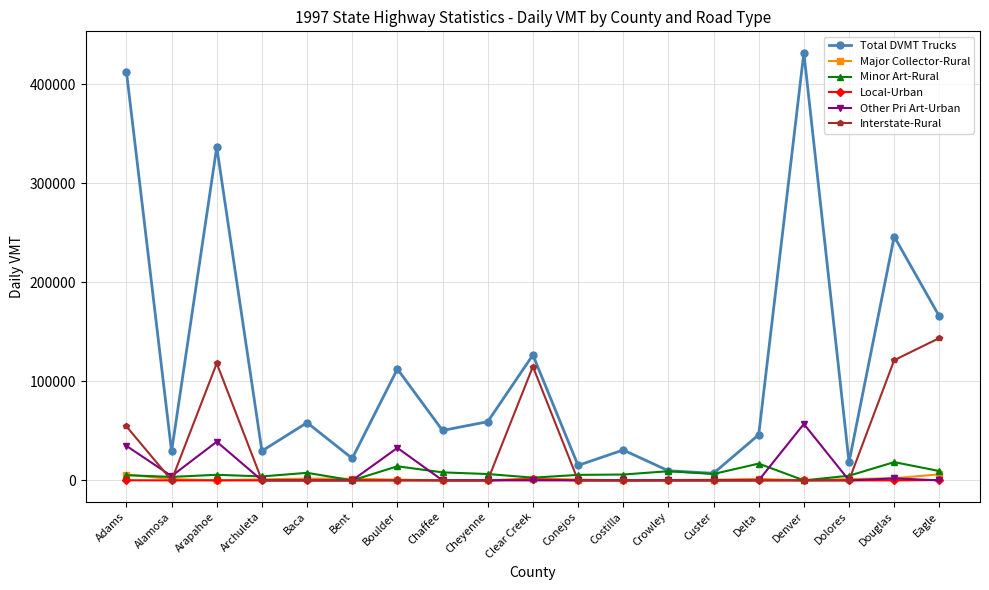

Which category has the highest value across all series?

Denver